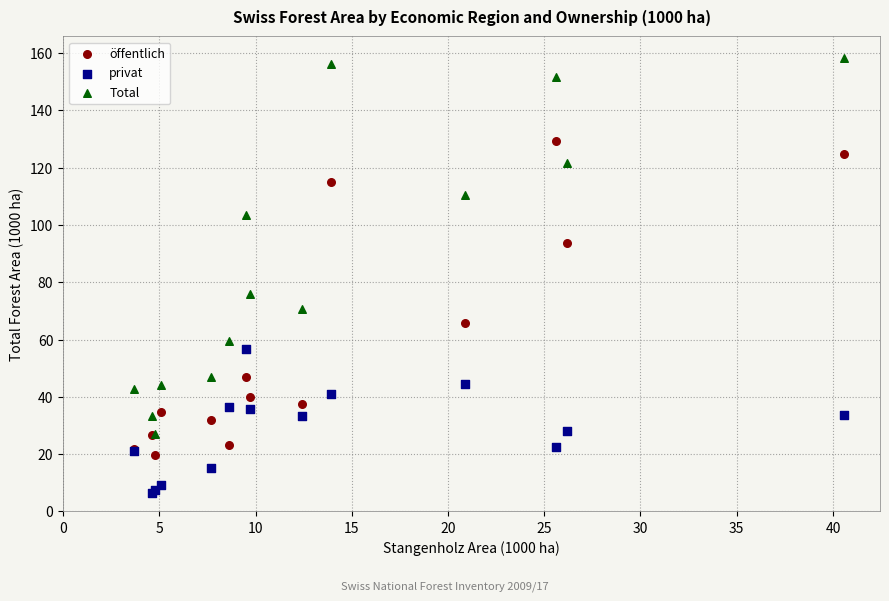

Across all series, what Y value is closest to 82?

75.9